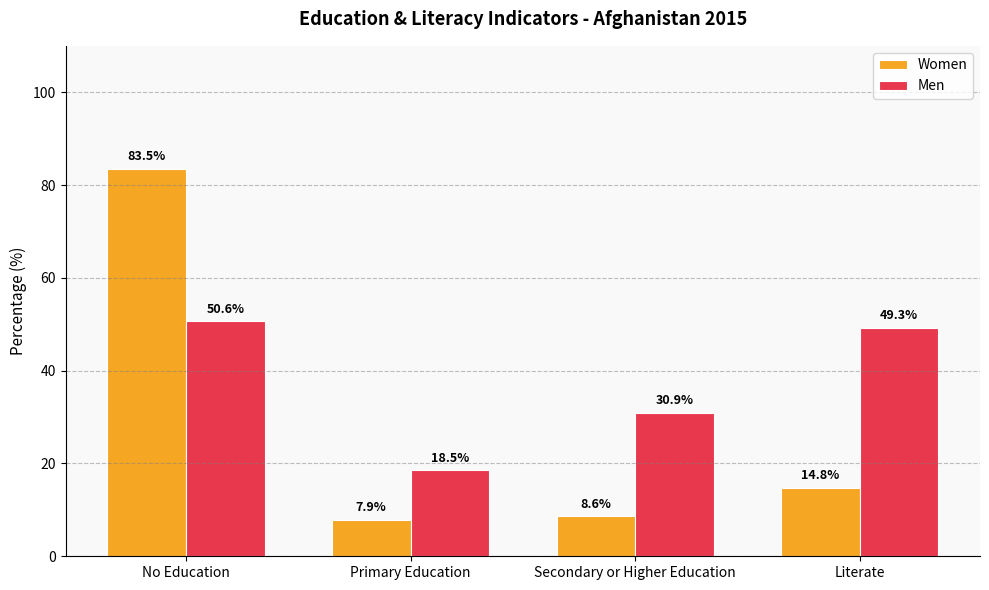

Where does the Men series first go above 49?

No Education